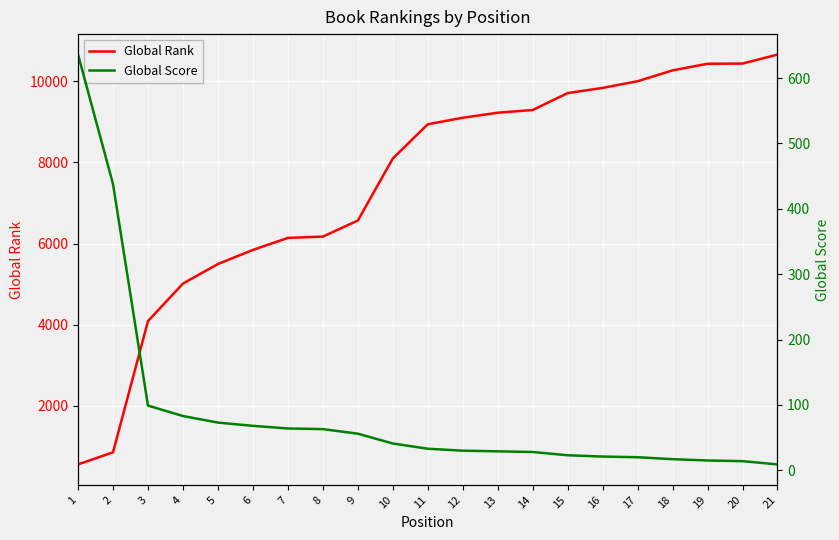

Rank the categories by Global Rank value from highest to lowest.

21, 20, 19, 18, 17, 16, 15, 14, 13, 12, 11, 10, 9, 8, 7, 6, 5, 4, 3, 2, 1